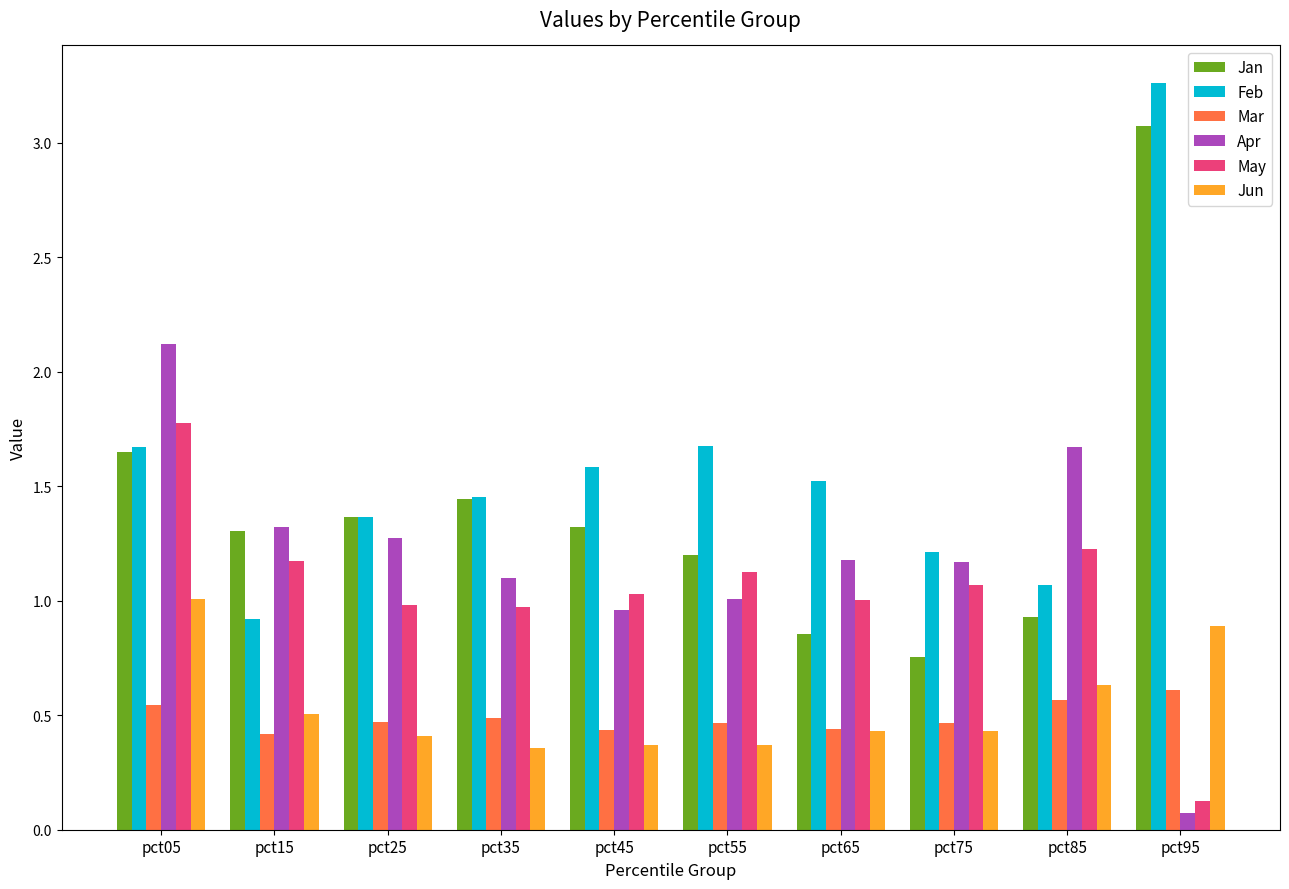

How many groups of bars are there?

10